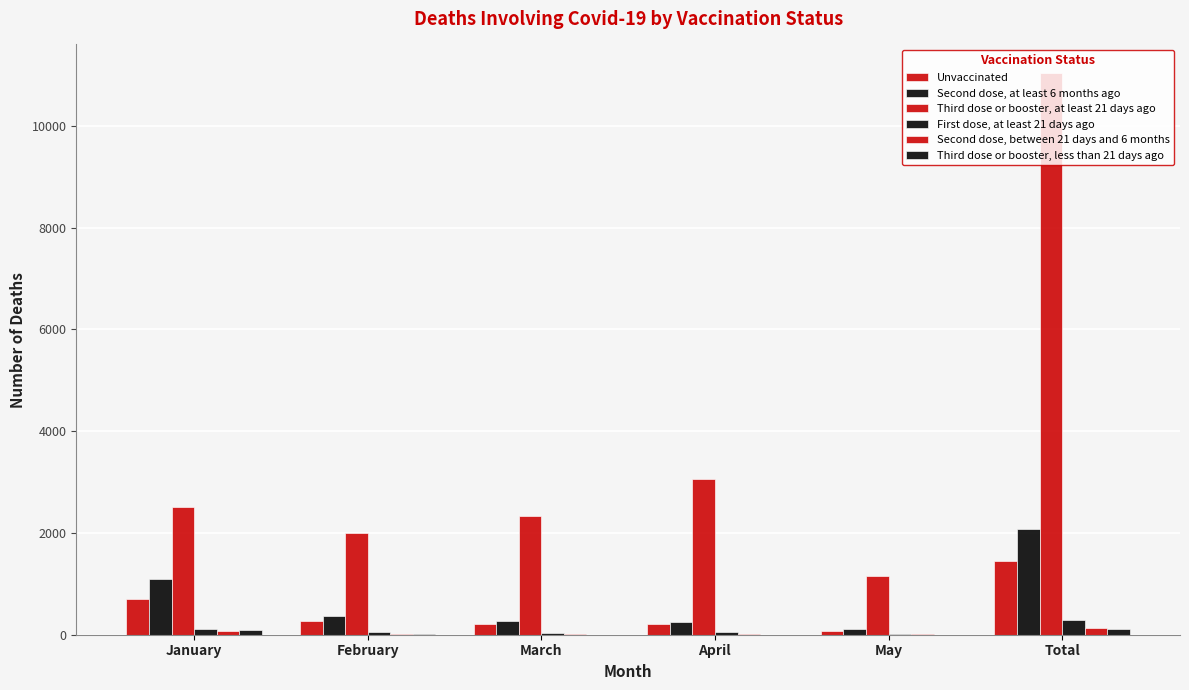

How many groups of bars are there?

6